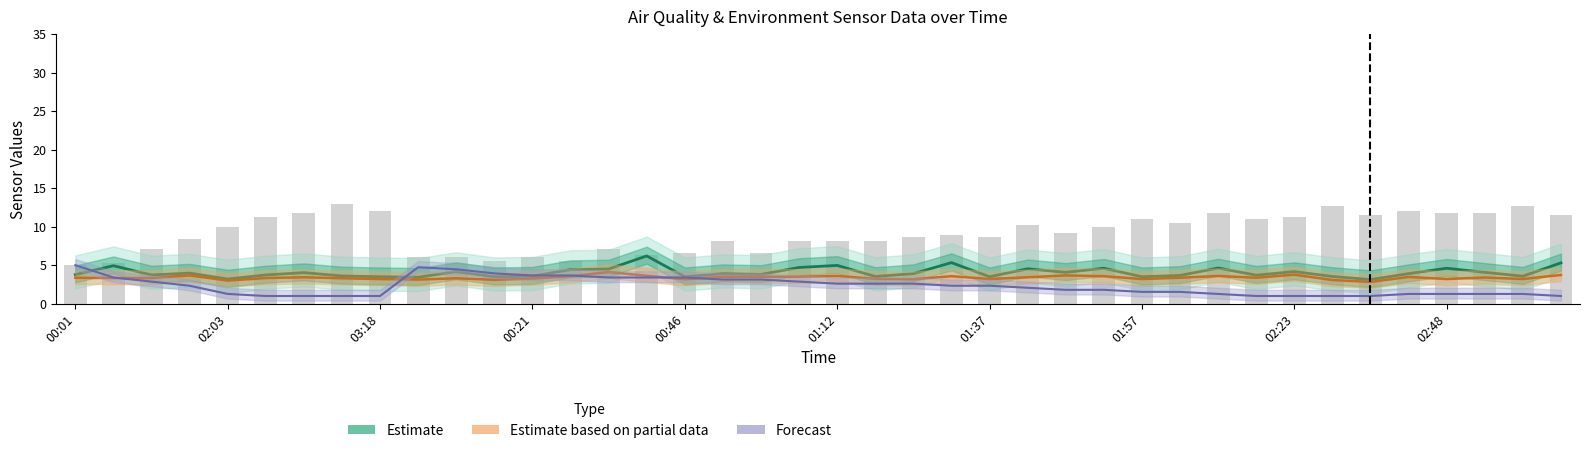

What value does the SDS_P2 (Estimate partial) series have at 35?

3.5